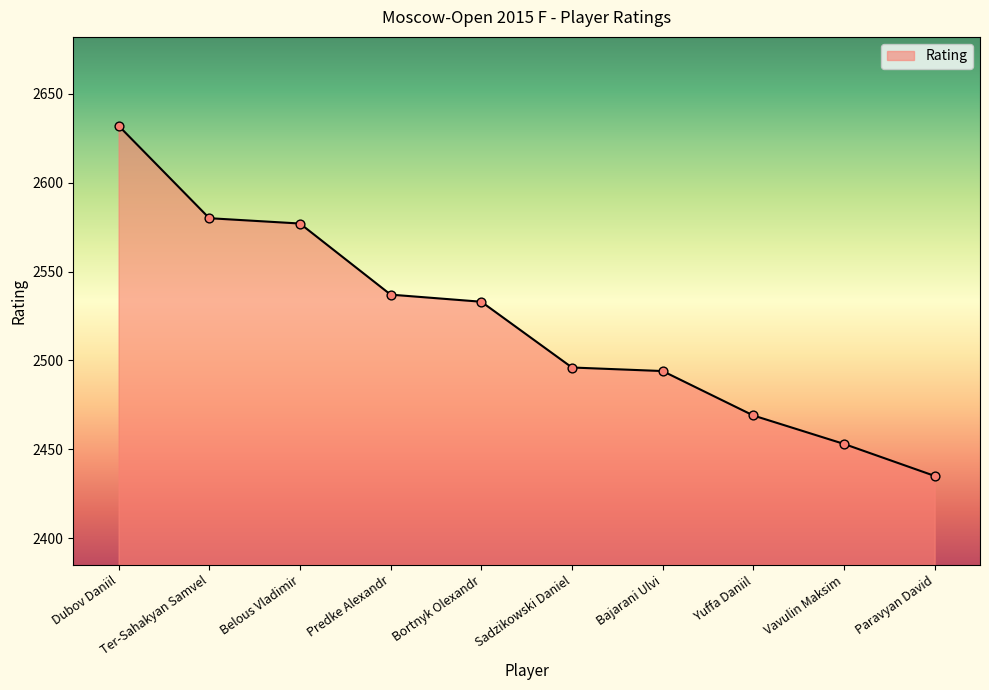

Which has a higher value, Ter-Sahakyan Samvel or Yuffa Daniil?

Ter-Sahakyan Samvel